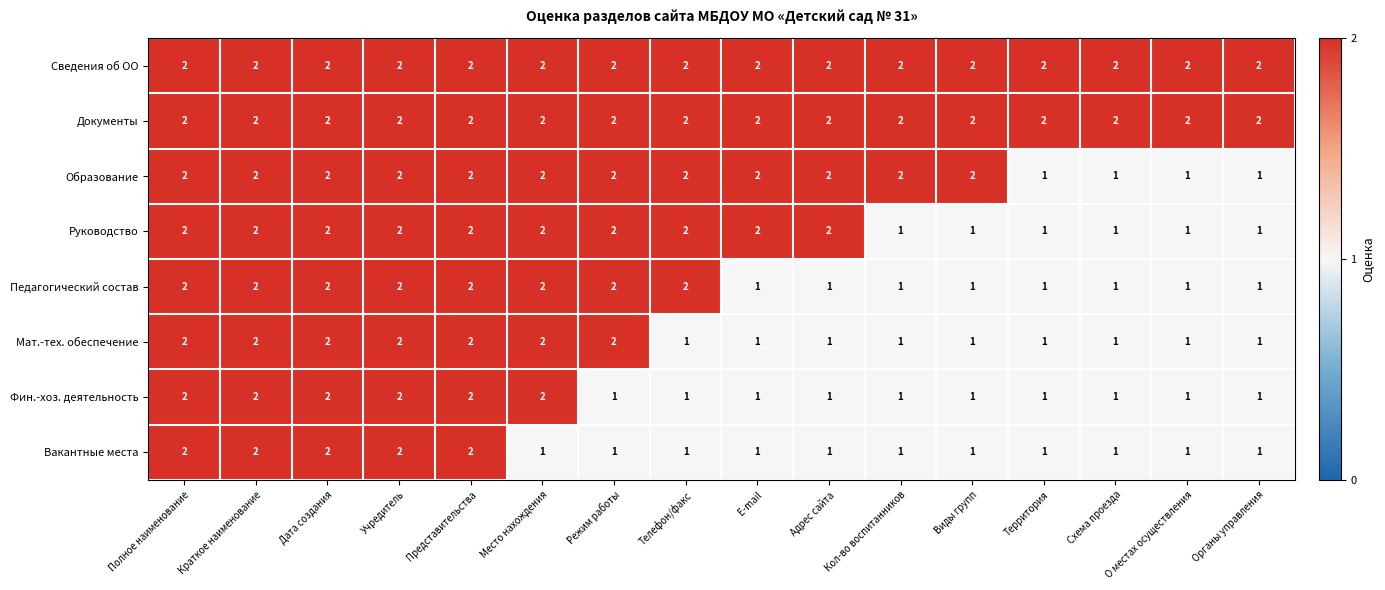

How many data points in Руководство are less than 2?

6